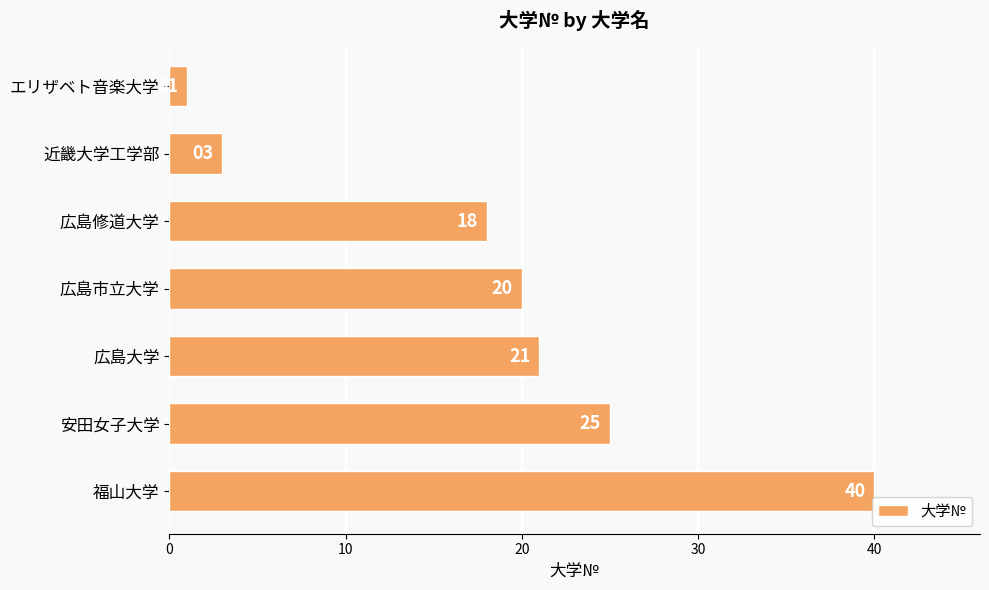

What is the change in value from 広島修道大学 to 広島大学?

+3